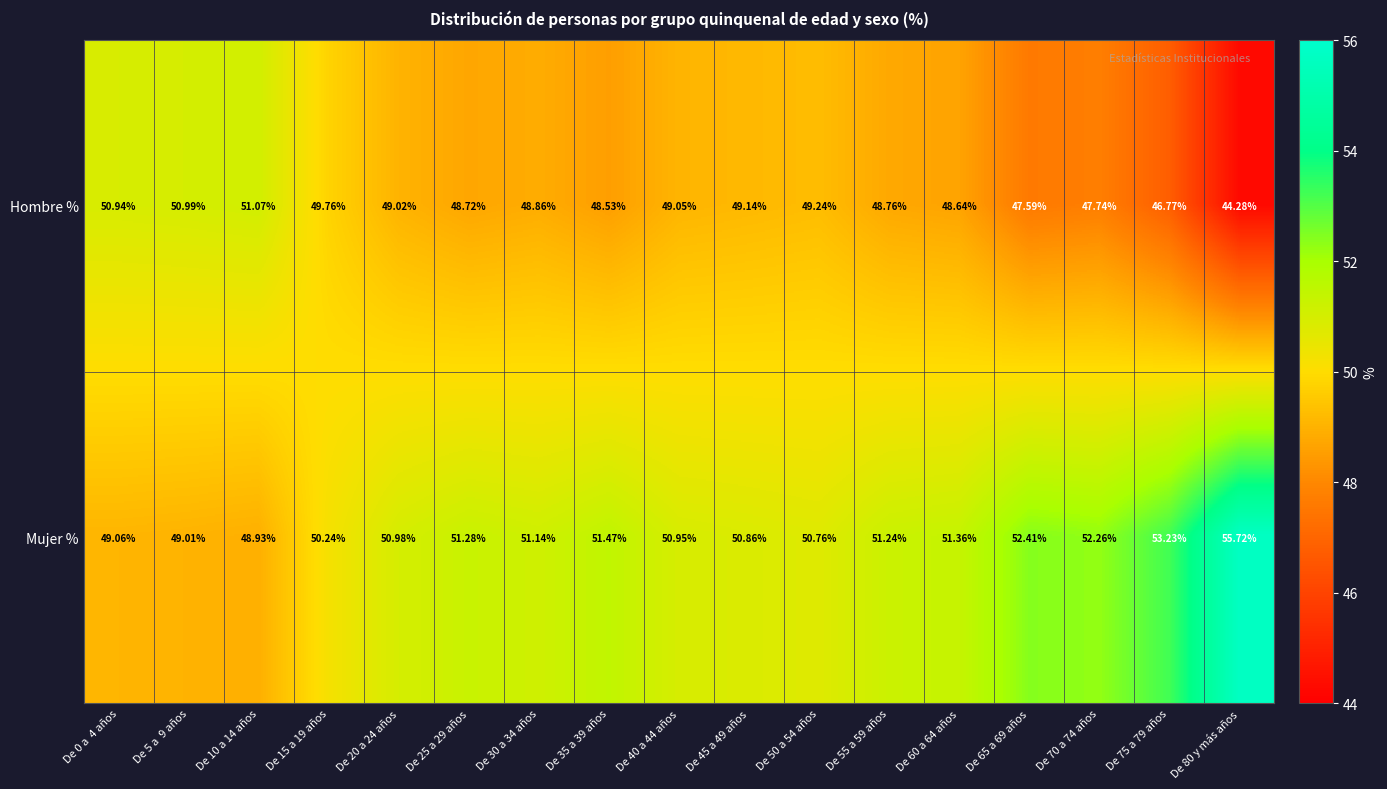

What is the greatest value displayed?

55.7